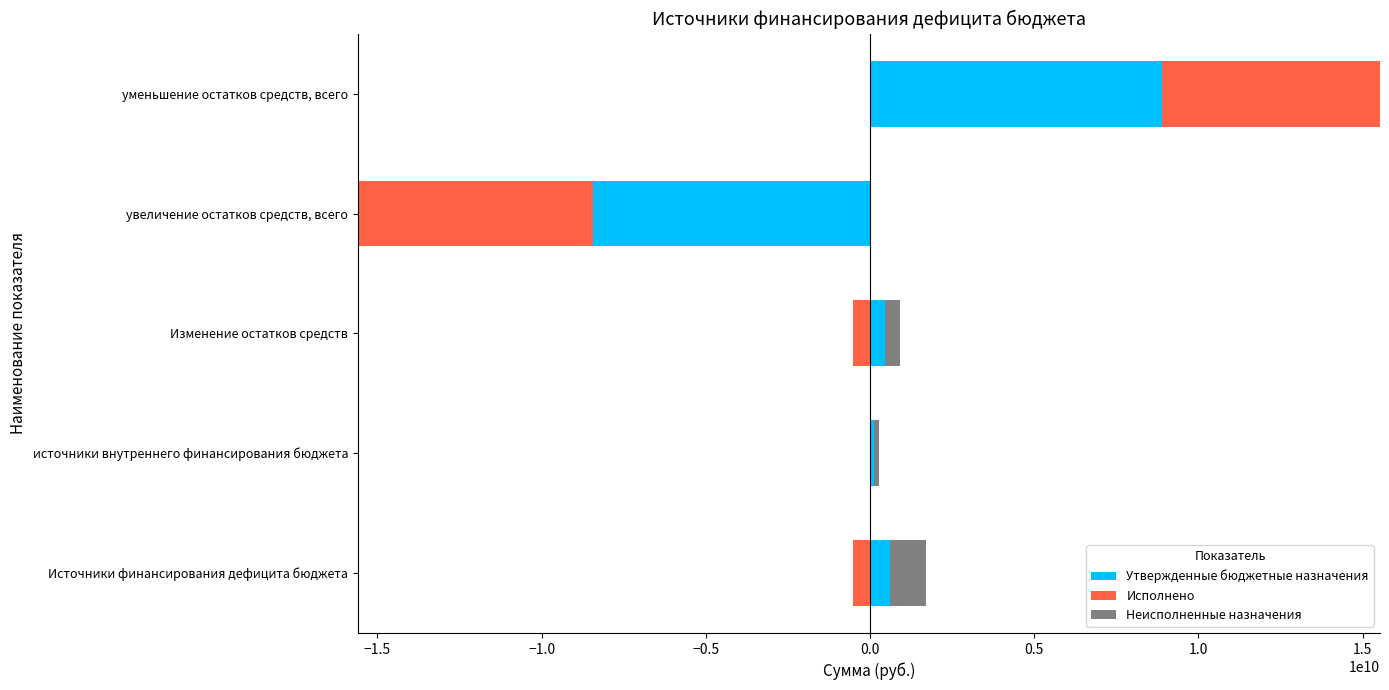

What is the difference between the second highest and second lowest values in the Неисполненные назначения series?

461073714.8